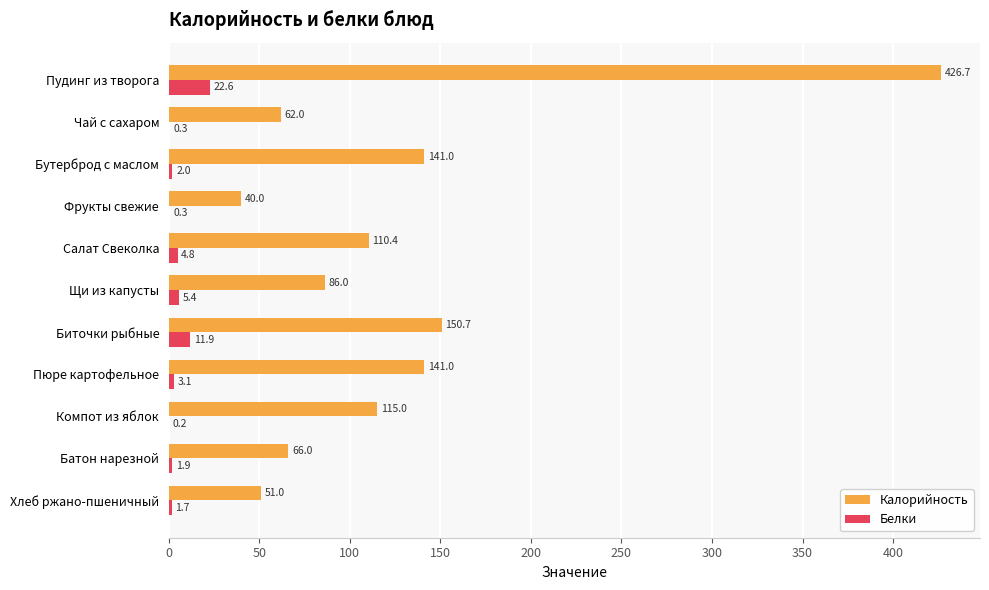

At which category is the sum across all series the highest?

Пудинг из творога